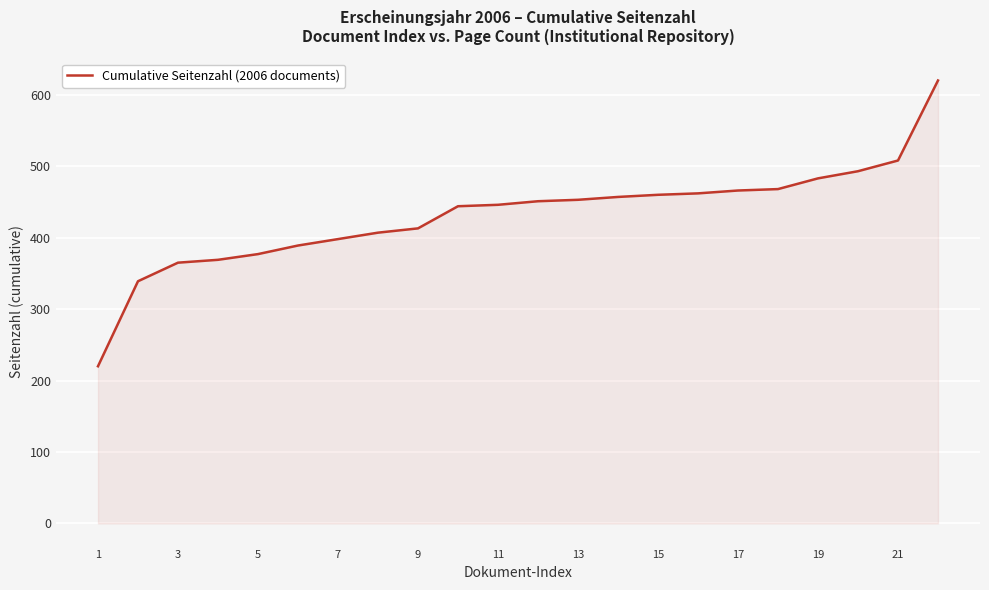

What is the minimum value shown in the chart?

220